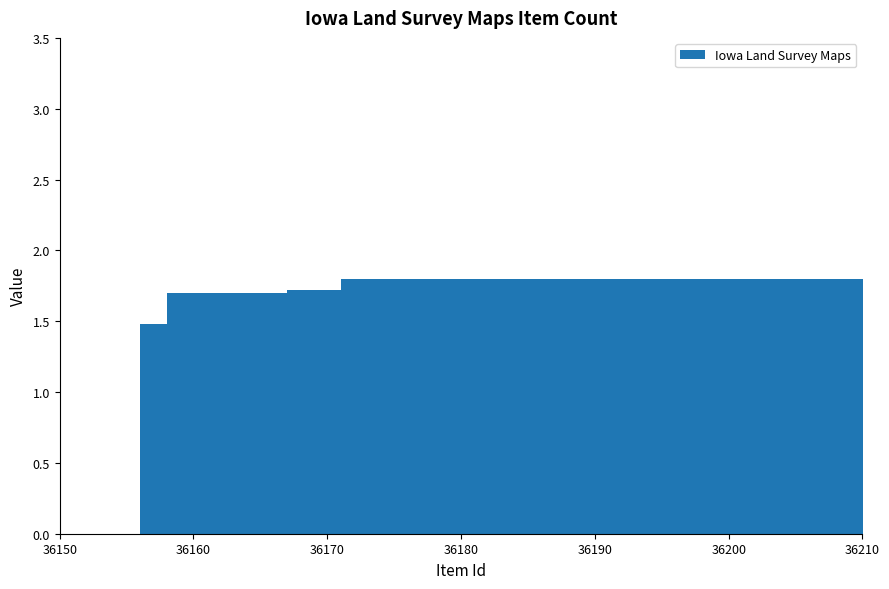

What is the sum of all values?

16.4